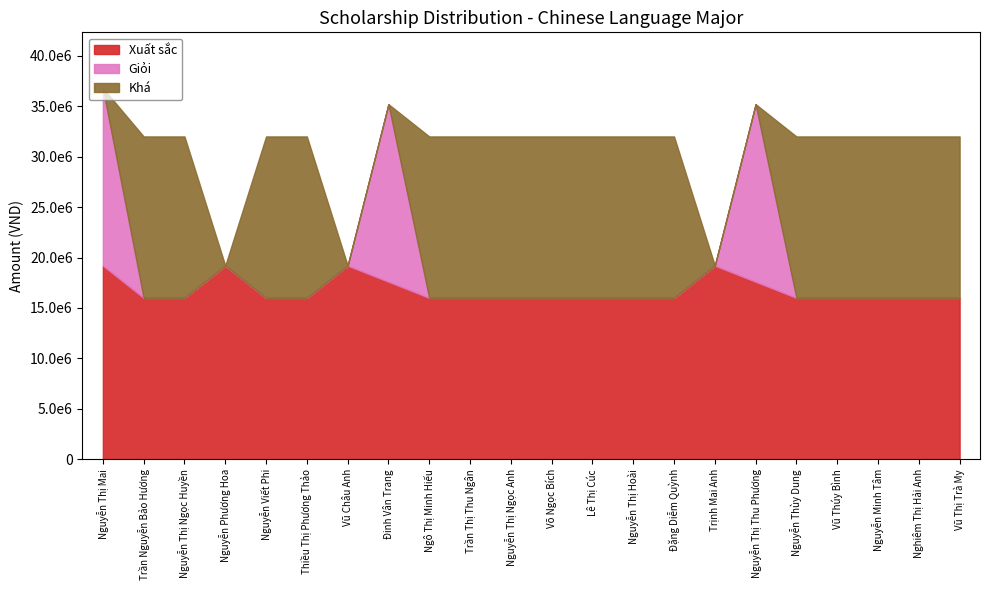

What are all the series names shown in the legend?

Xuất sắc, Giỏi, Khá